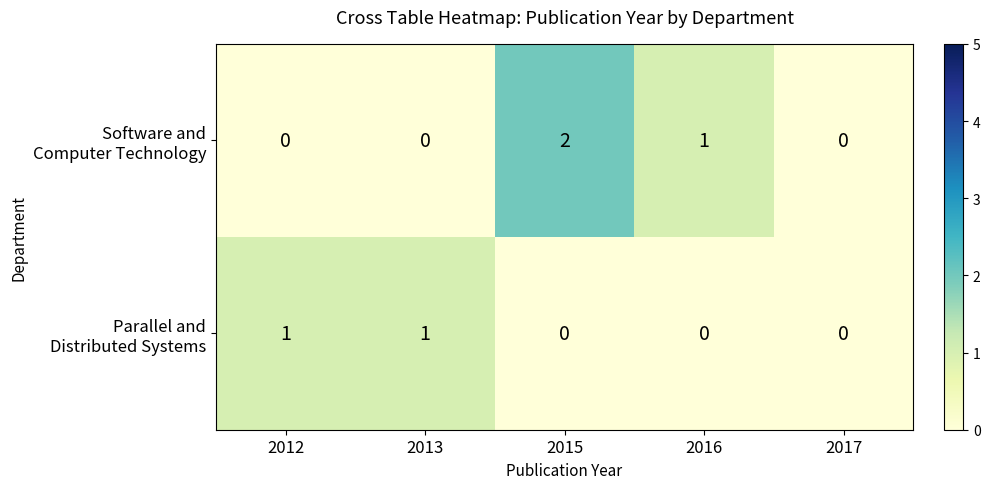

How many categories are shown in the chart?

5